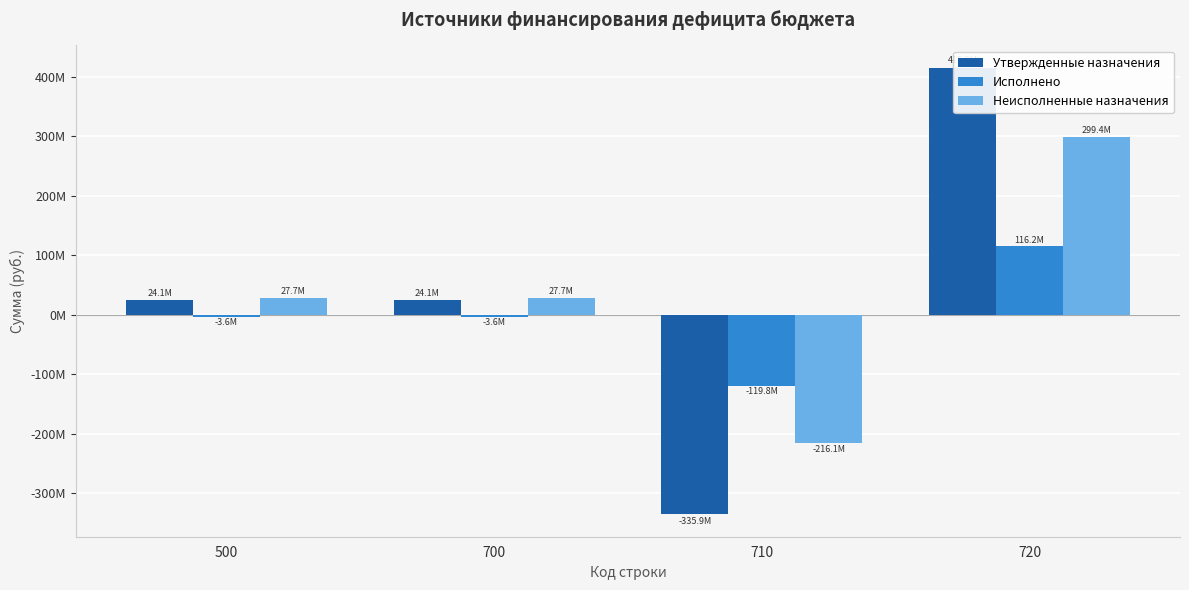

How many bars are there in total?

12